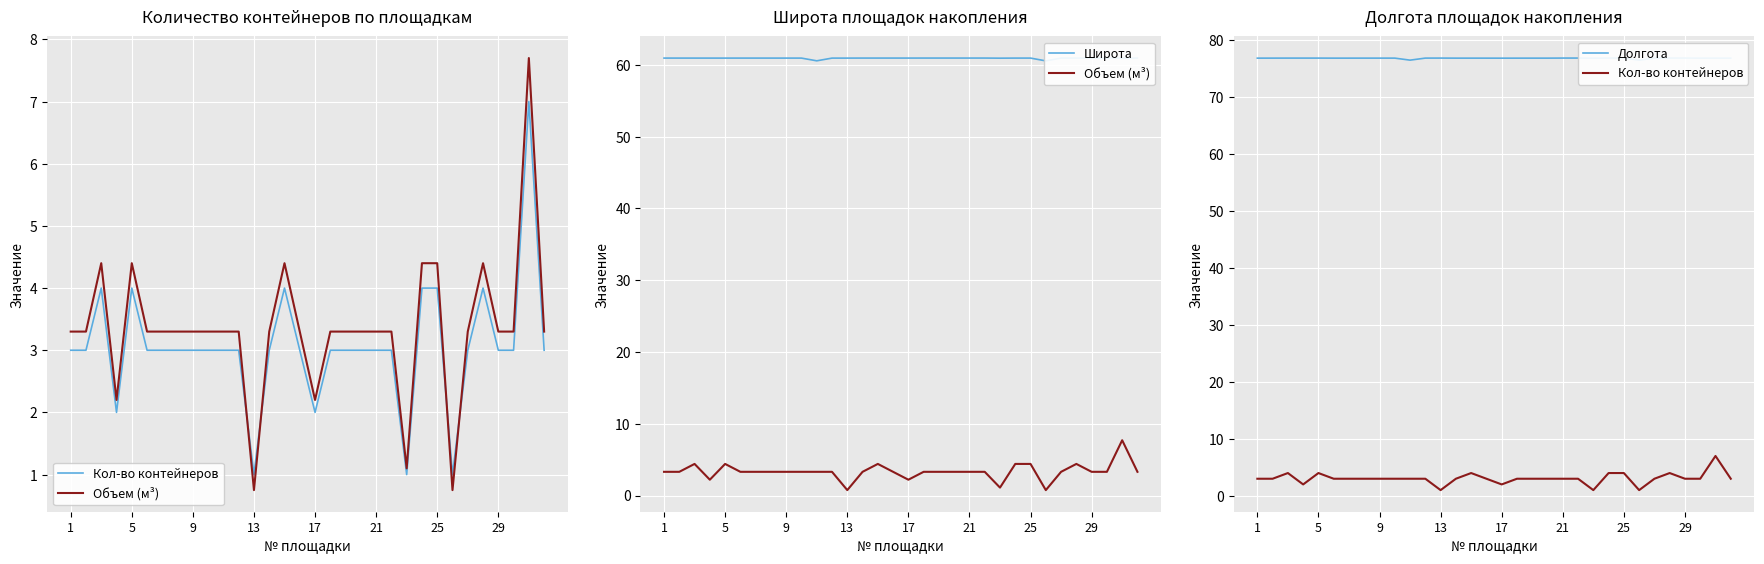

At 23, list the series in order from largest to smallest.

Долгота, Широта, Объем (м³), Кол-во контейнеров